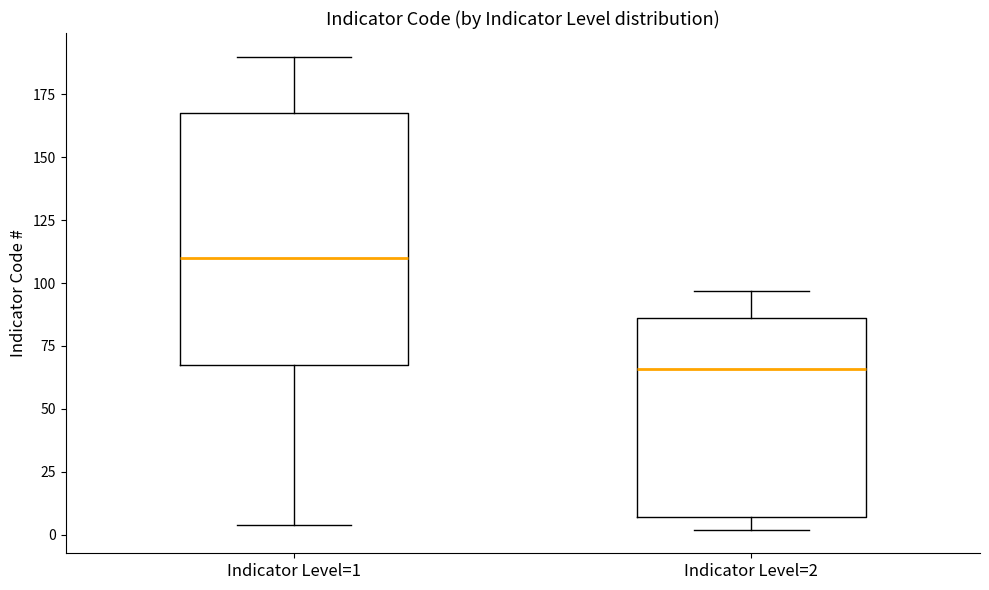

Which box's median line is the highest?

Indicator Level=1